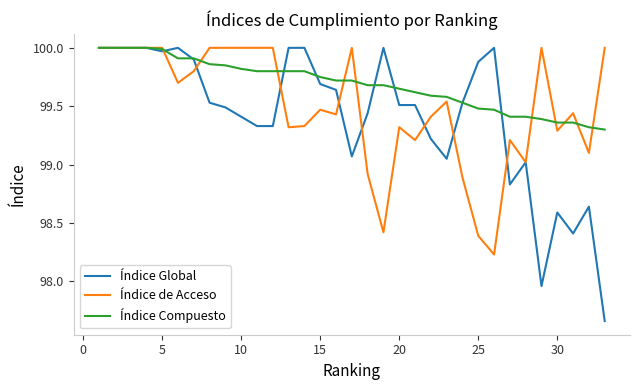

Which series has the largest total across all categories?

Índice Compuesto